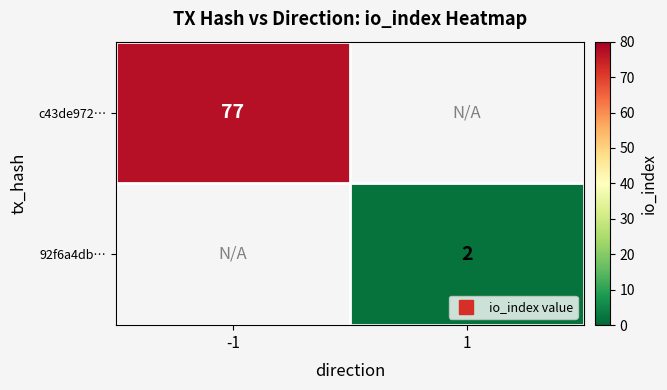

At which category does the chart reach its peak across all series?

-1